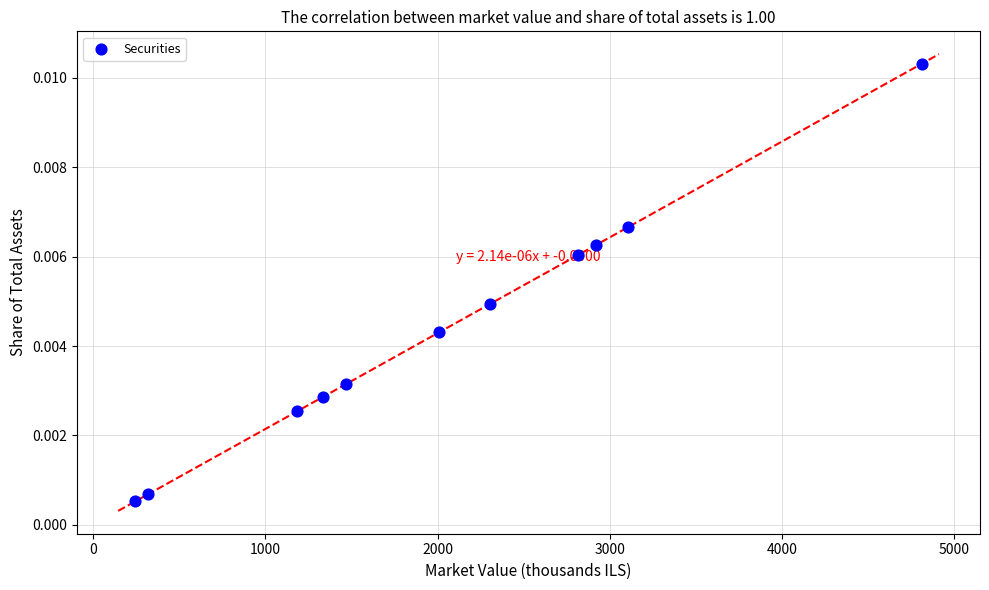

What is the average X value?

2047.2